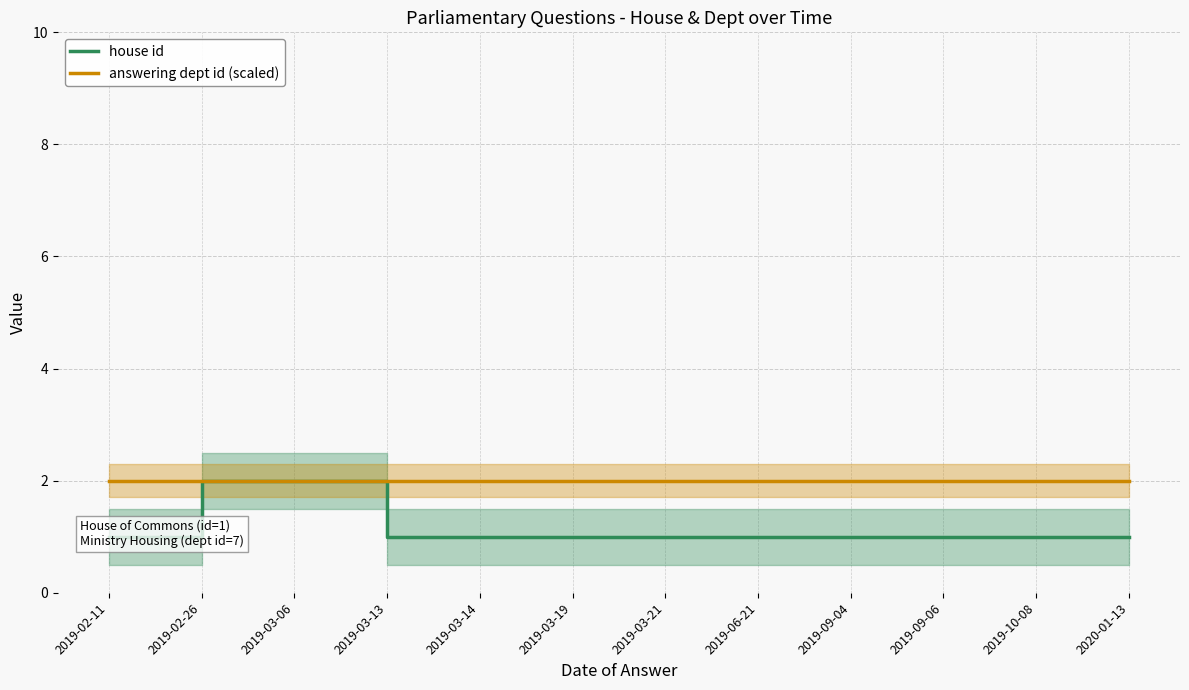

What is the difference between the second highest and minimum values in the house id series?

1